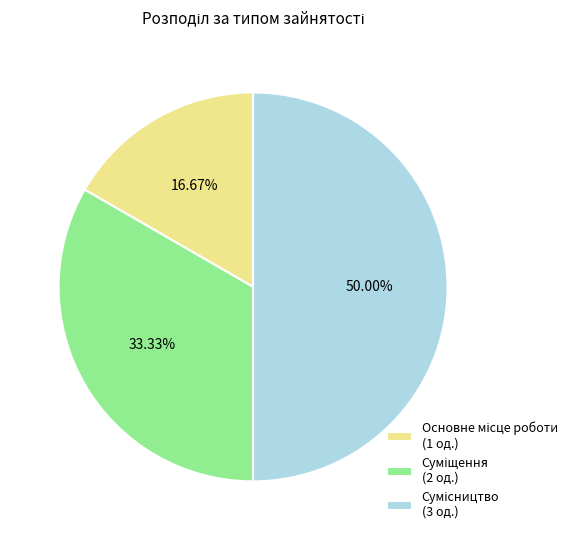

Is there a majority slice in this chart?

No